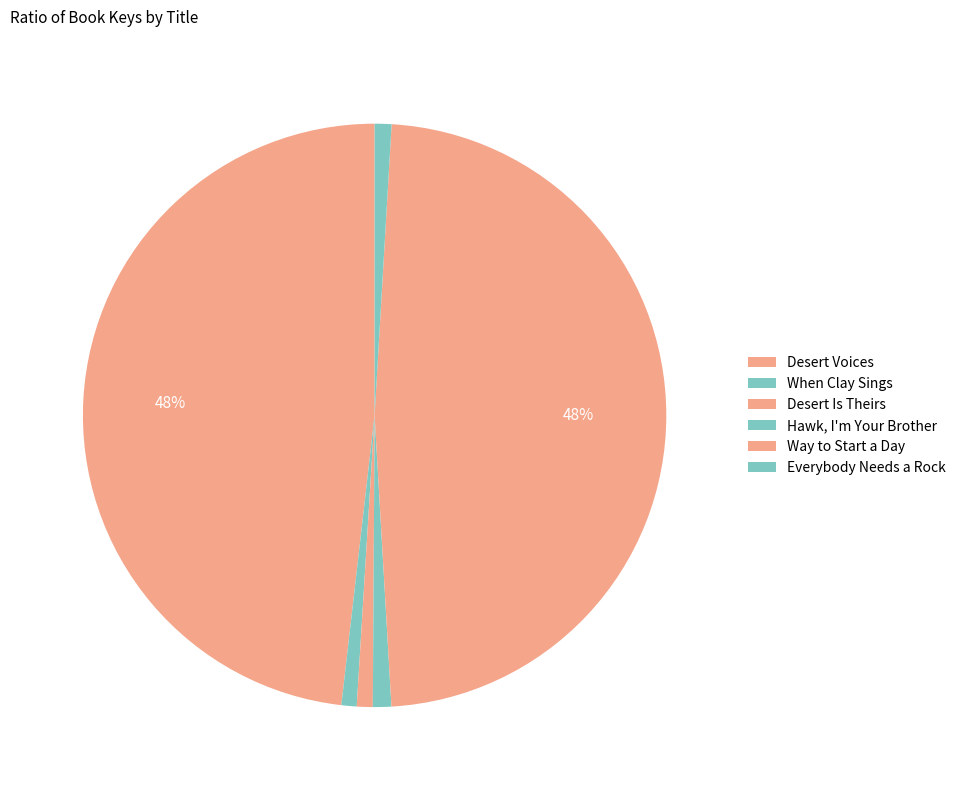

Do When Clay Sings and Way to Start a Day together represent more than half of the pie?

No